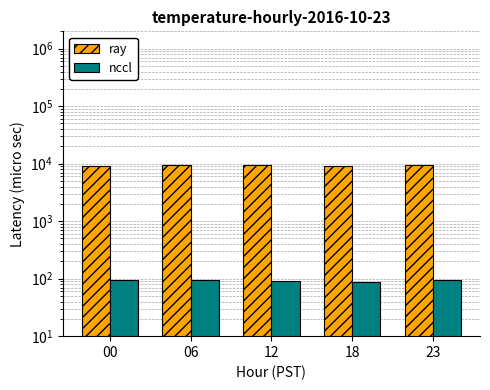

How many bars are there in total?

10